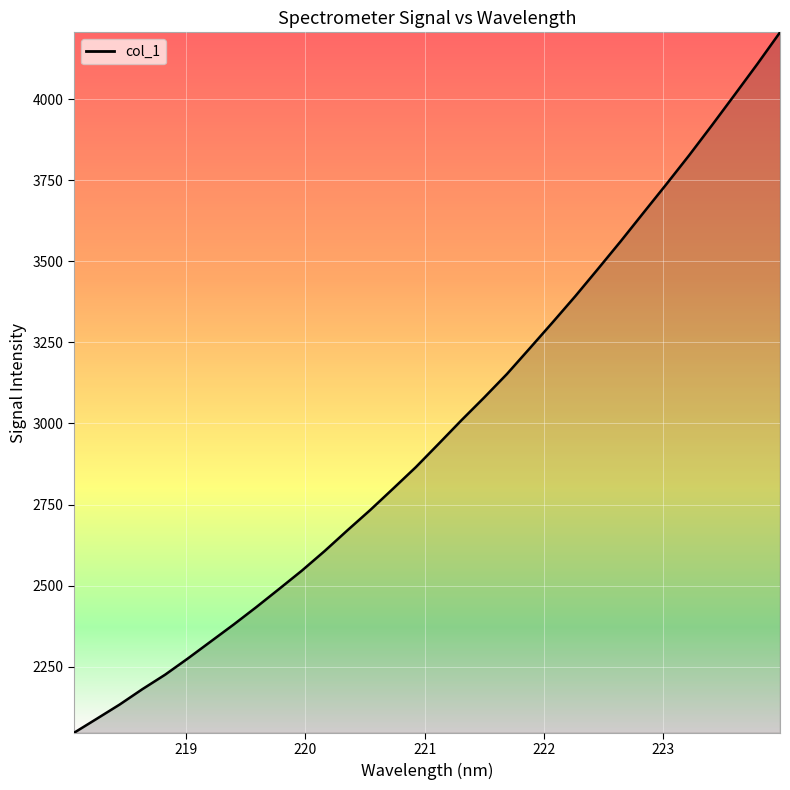

What is the sum of all values?

95413.1